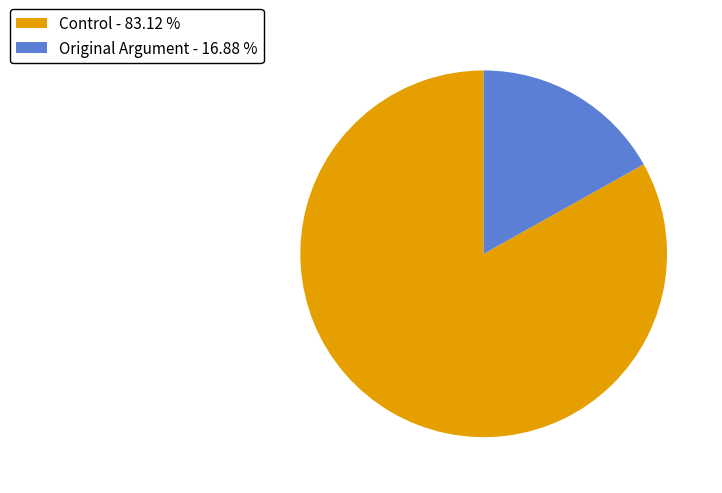

Which has a higher value, Original Argument - 16.88 % or Control - 83.12 %?

Control - 83.12 %